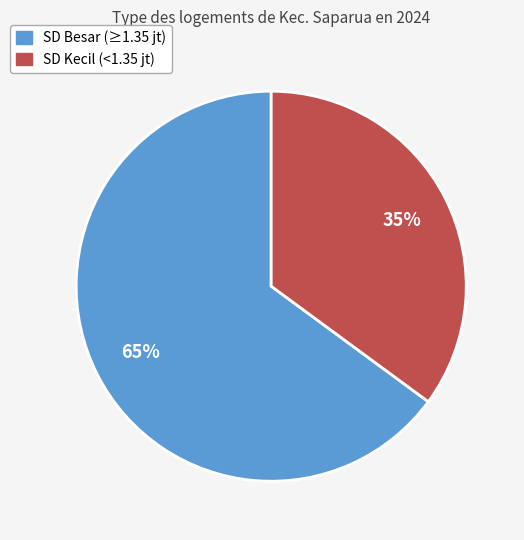

How many slices are in this pie chart?

2